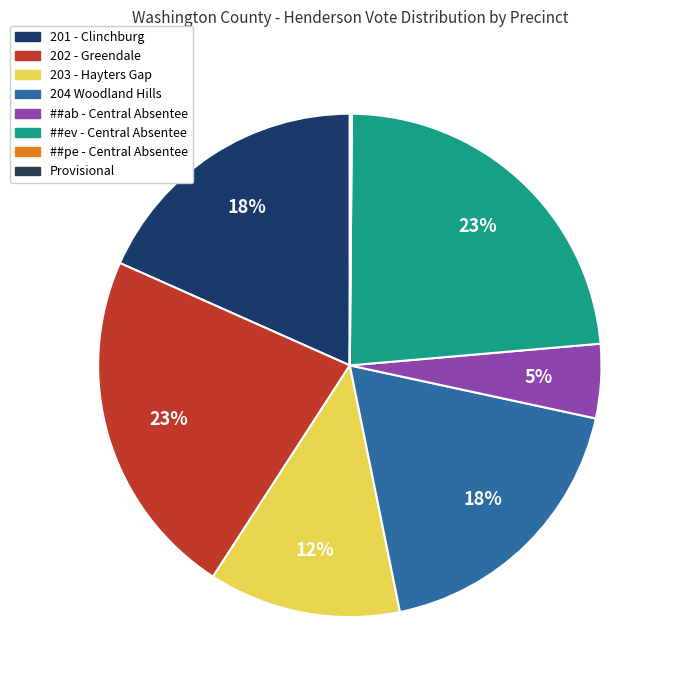

True or false: Provisional accounts for 9% of the total.

False